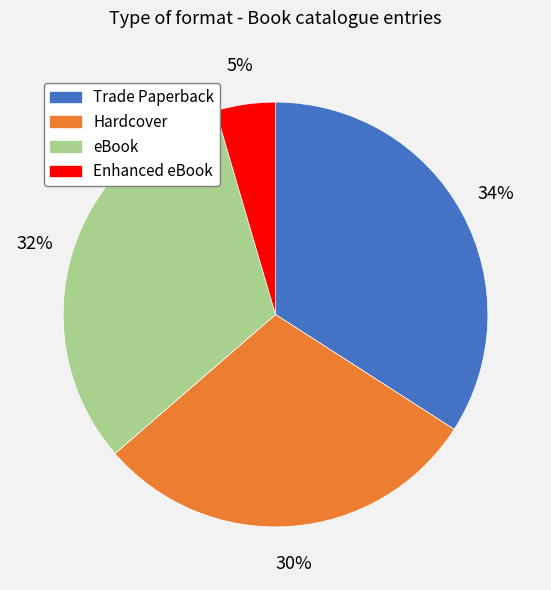

To the nearest percent, what is the difference between the Enhanced eBook and eBook slice percentages?

27%